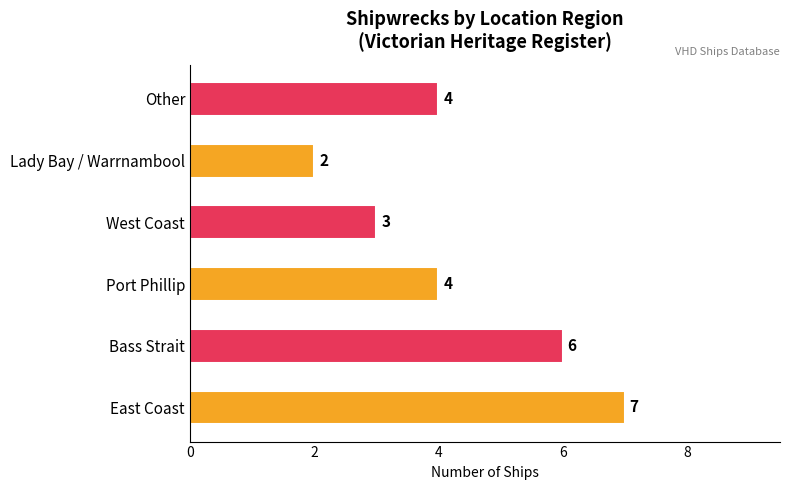

What is the difference between the second highest and second lowest values?

3